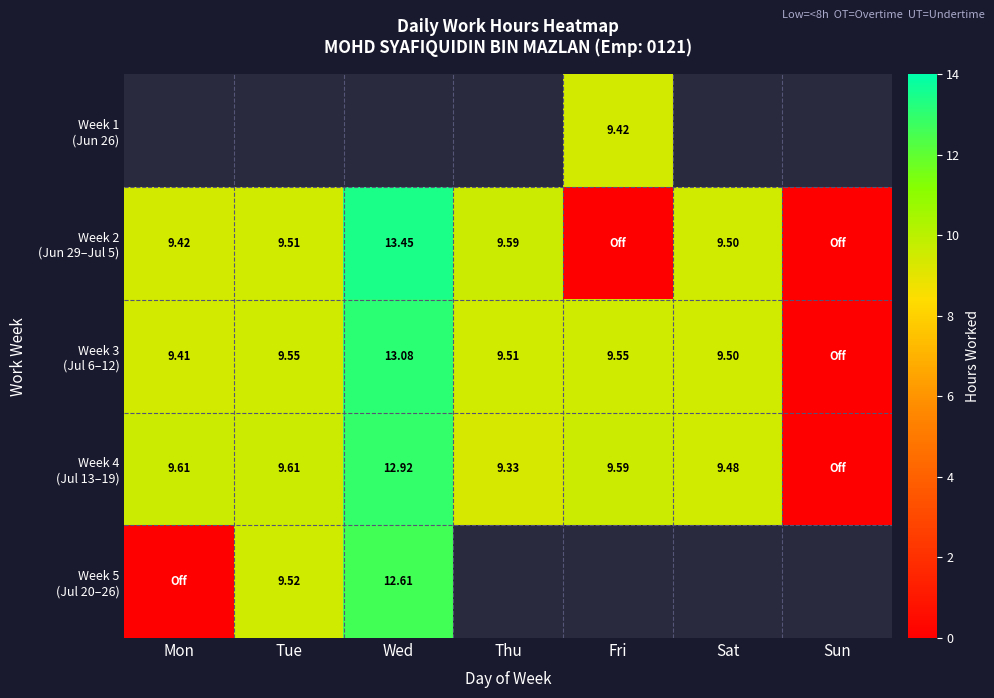

Rank the series by their average value, from lowest to highest.

Week 4 (Jul 13–19), Week 5 (Jul 20–26), Week 1 (Jun 26), Week 2 (Jun 29–Jul 5), Week 3 (Jul 6–12)